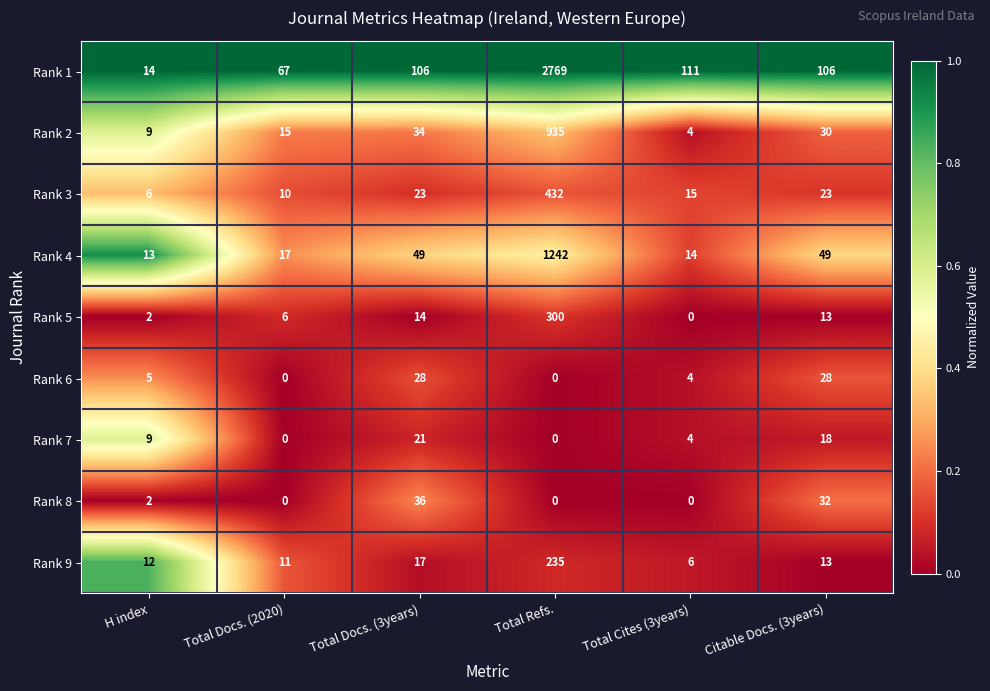

How many categories are shown in the chart?

6